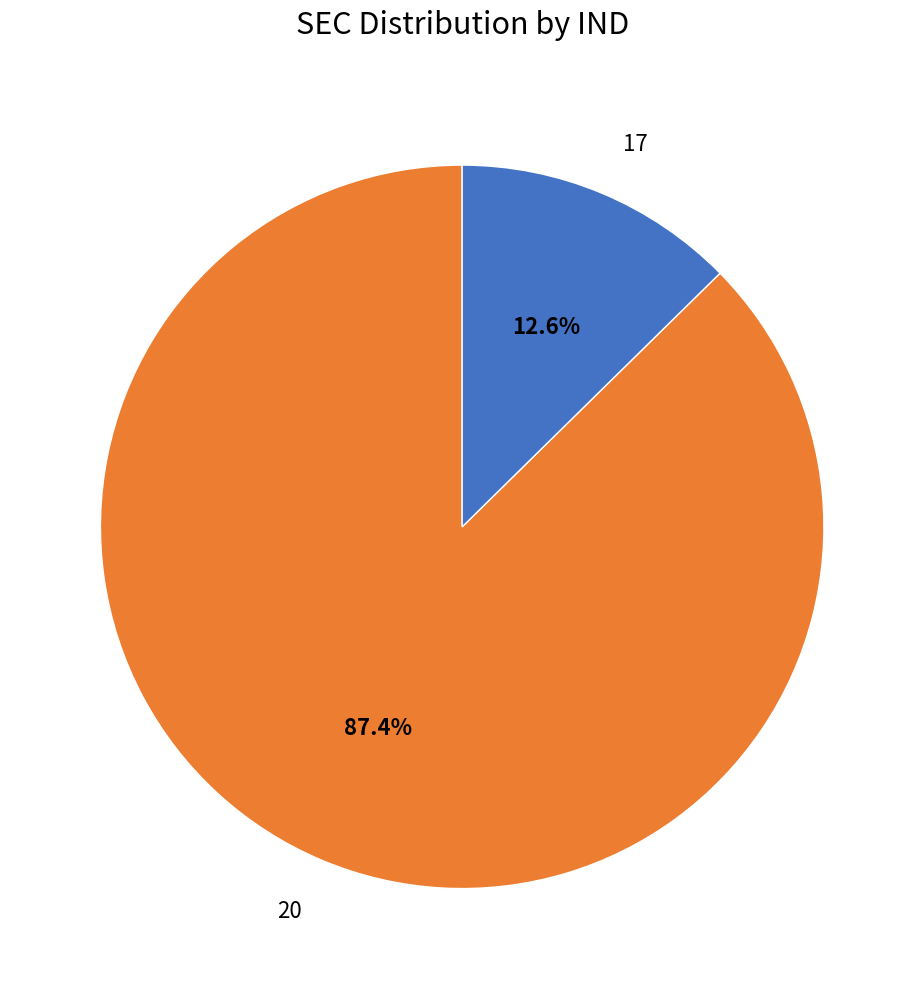

What portion of the pie excludes 17?

87.4%